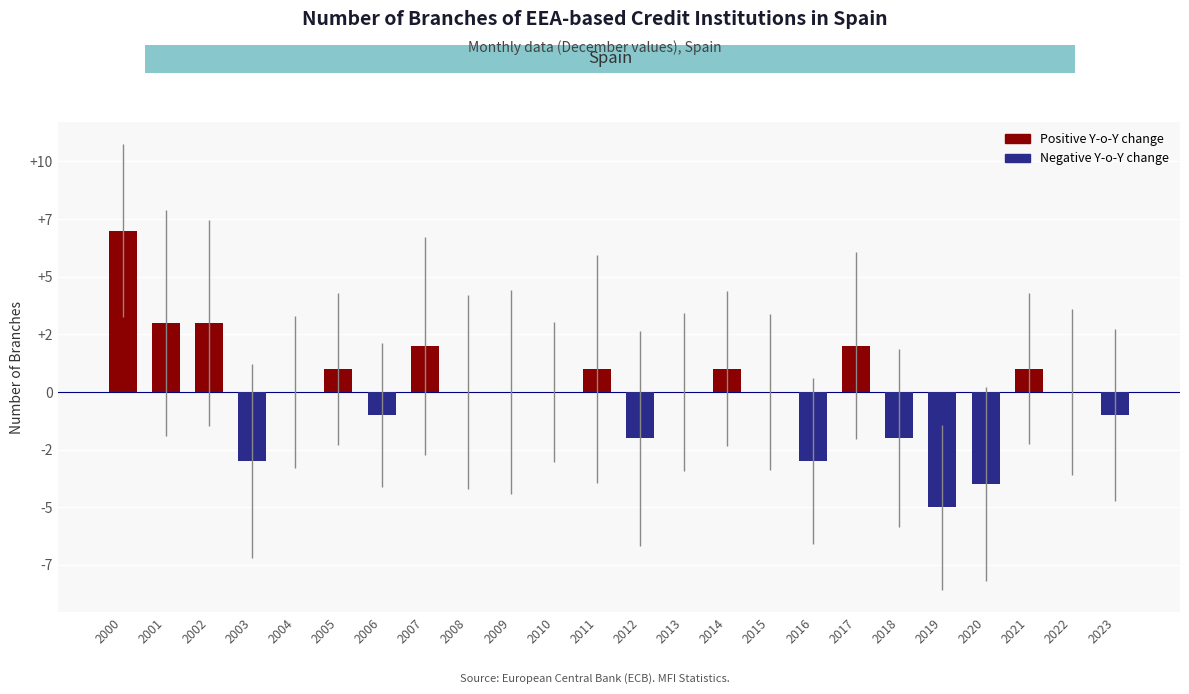

Are the bars horizontal?

No